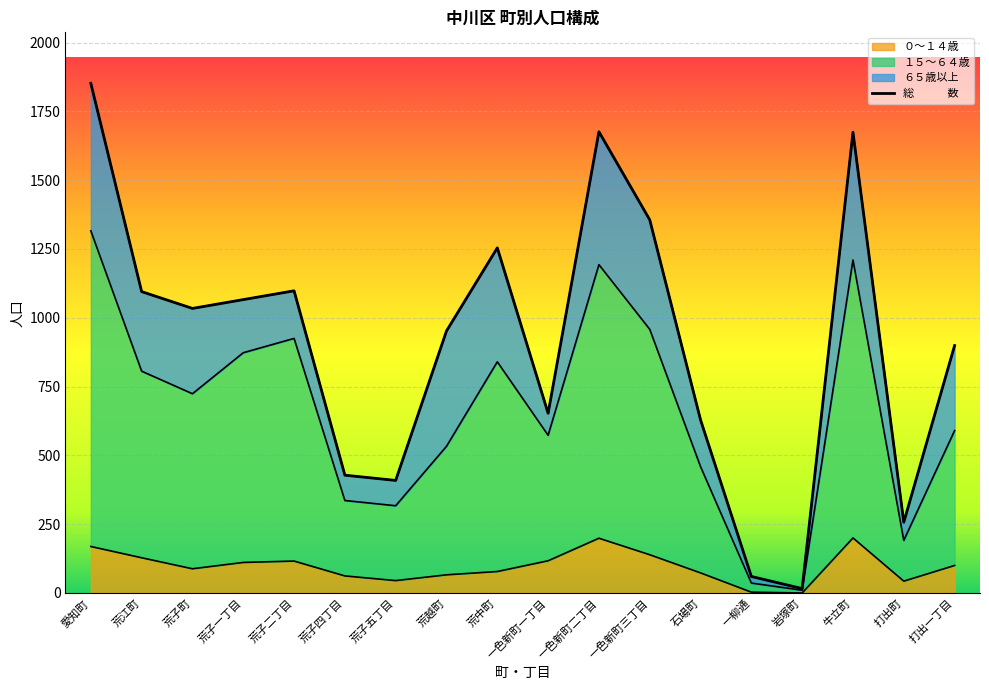

Where is the data nearest to the value 934?

荒越町